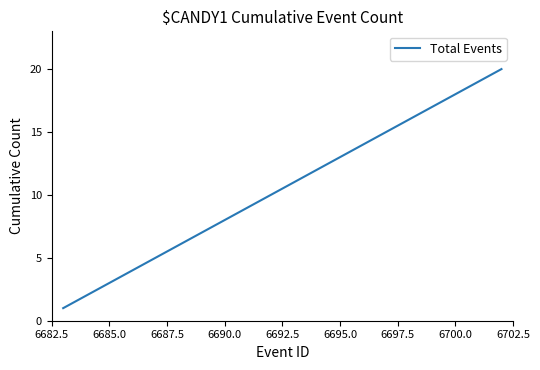

How many categories are shown in the chart?

20